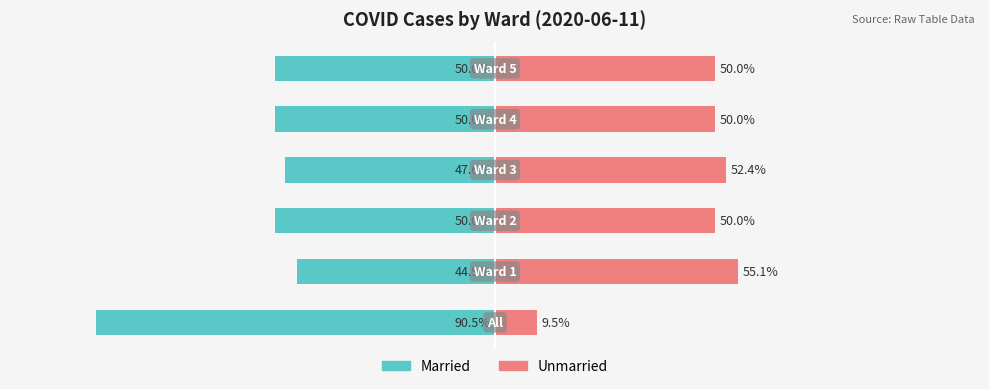

What is the difference between the maximum and second lowest values in the Unmarried series?

5.1